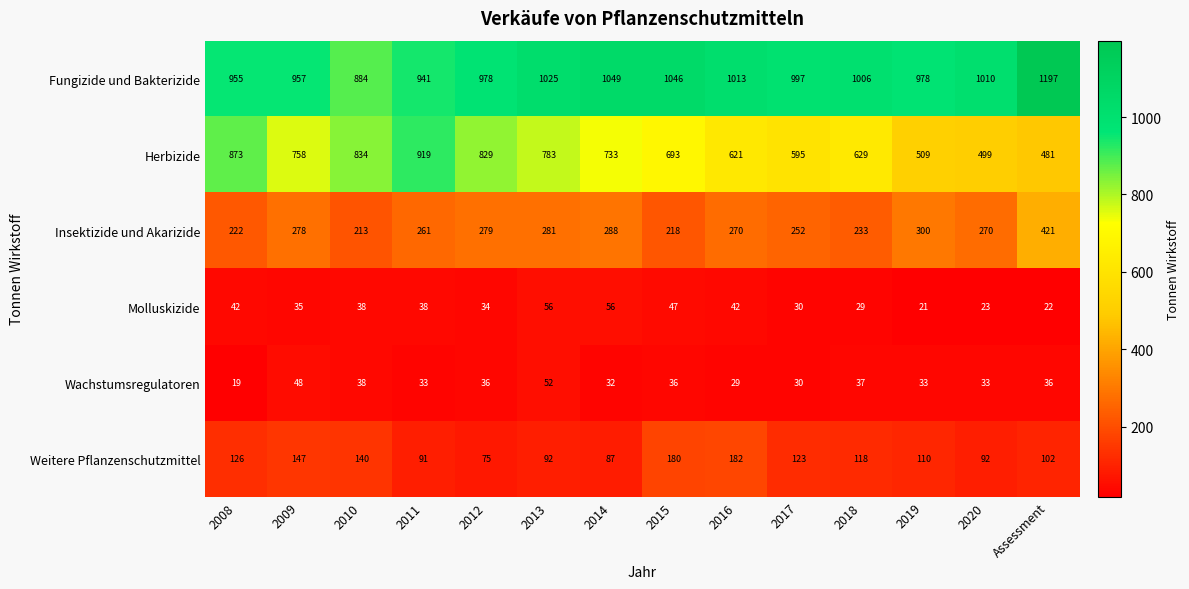

Which series has the largest range (max minus min)?

Herbizide